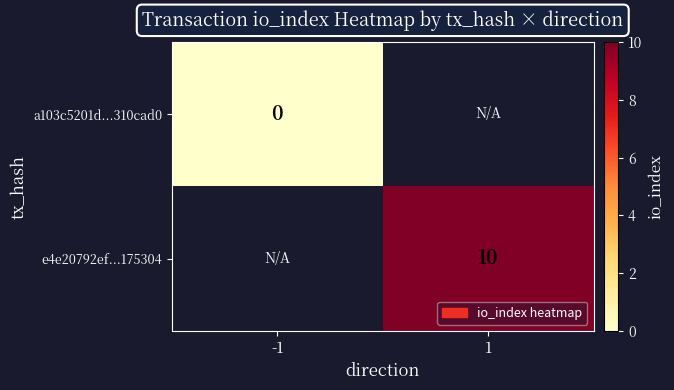

The e4e20792ef...175304 series shows 10 at 1. True or false?

True